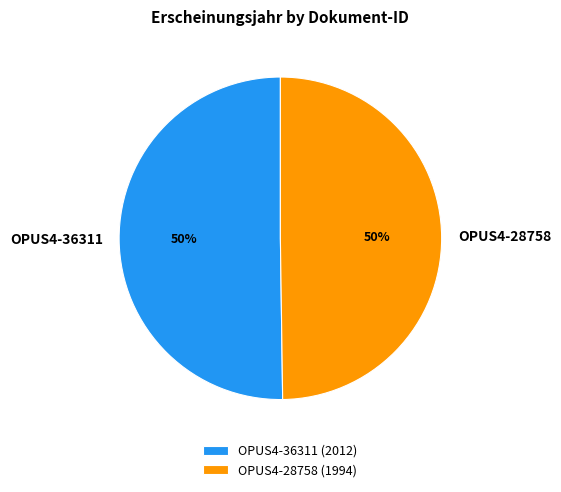

The OPUS4-28758 slice represents 36% of the pie. True or false?

False